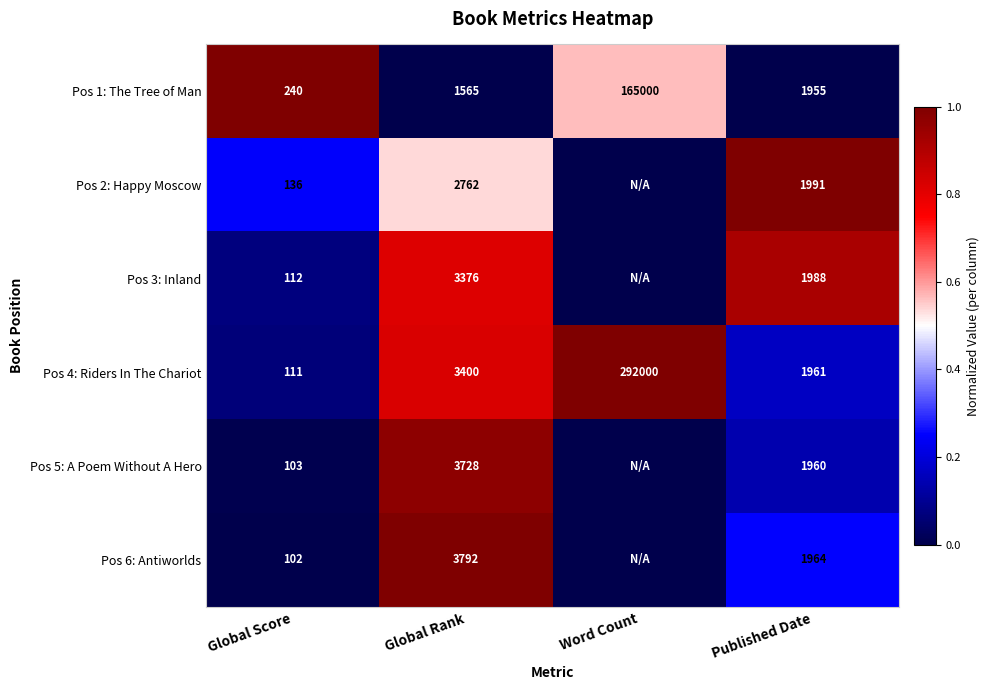

What is the total value across all series at Global Rank?

18623